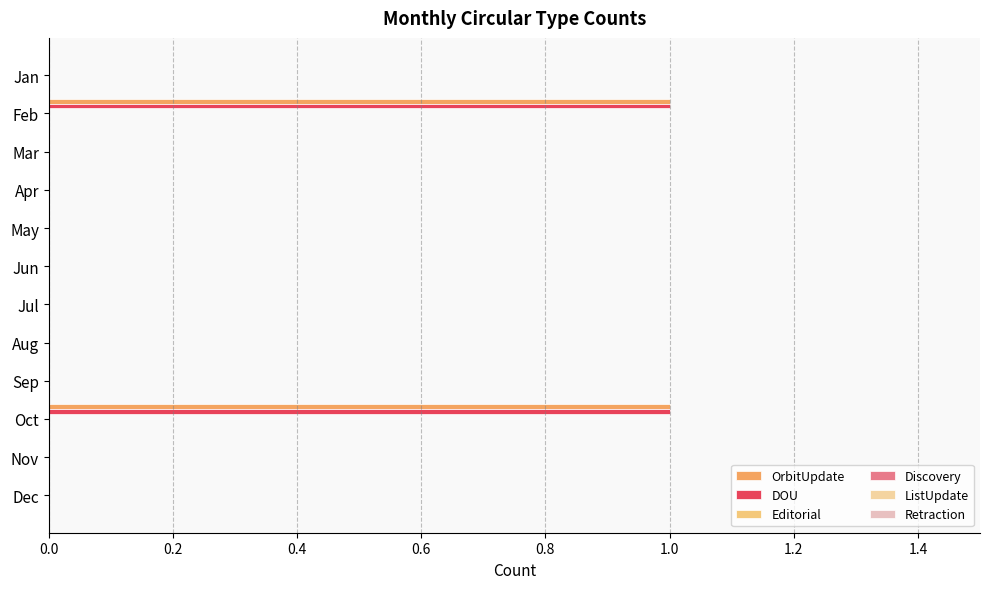

Reading left to right, list all the values displayed in this chart.

OrbitUpdate: 0.0	1.0	0.0	0.0	0.0	0.0	0.0	0.0	0.0	1.0	0.0	0.0
DOU: 0.0	1.0	0.0	0.0	0.0	0.0	0.0	0.0	0.0	1.0	0.0	0.0
Editorial: 0.1	0.1	0.1	0.1	0.1	0.1	0.1	0.1	0.1	0.1	0.1	0.1
Discovery: 0.1	0.1	0.1	0.1	0.1	0.1	0.1	0.1	0.1	0.1	0.1	0.1
ListUpdate: 0.1	0.1	0.1	0.1	0.1	0.1	0.1	0.1	0.1	0.1	0.1	0.1
Retraction: 0.1	0.1	0.1	0.1	0.1	0.1	0.1	0.1	0.1	0.1	0.1	0.1